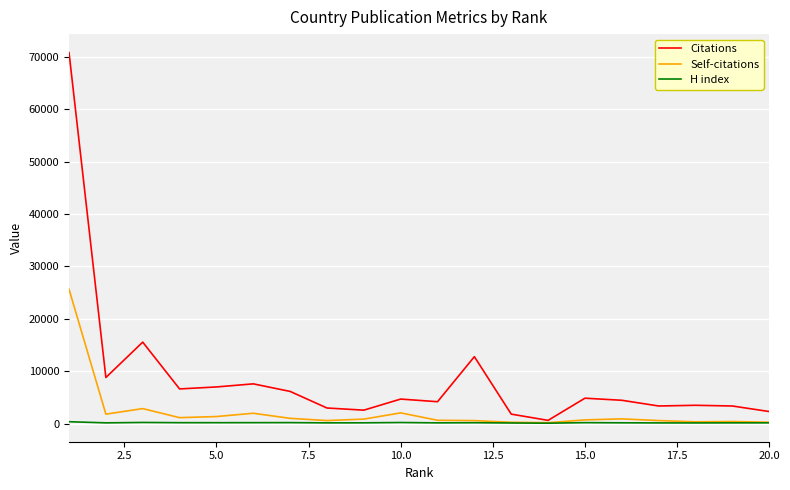

Is this an area chart (filled region under the line)?

No